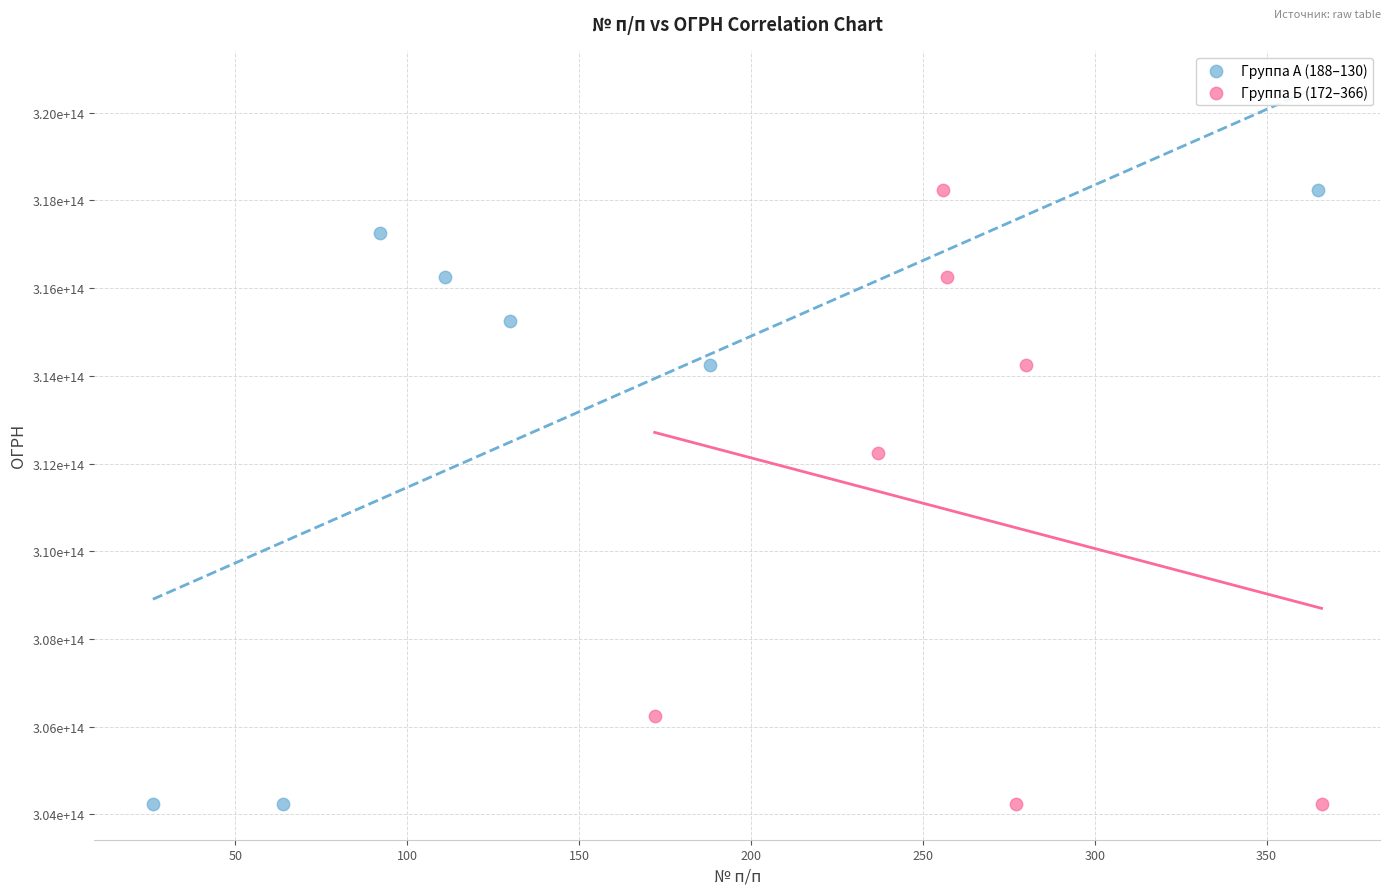

What are all the series names shown in the legend?

Группа А (188–130), Группа Б (172–366)